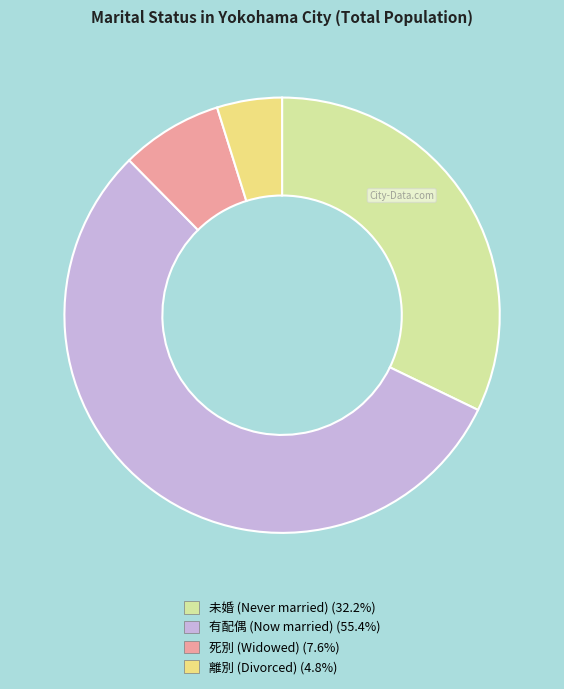

Which slice is the smallest?

離別